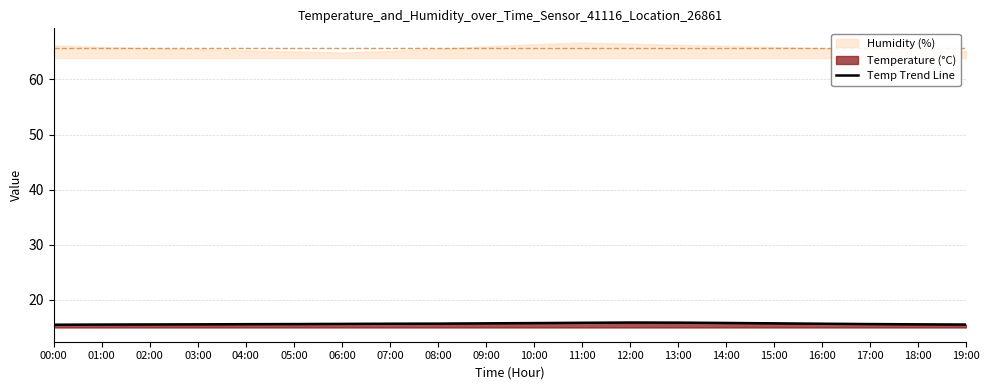

How many lines are shown in the chart?

1